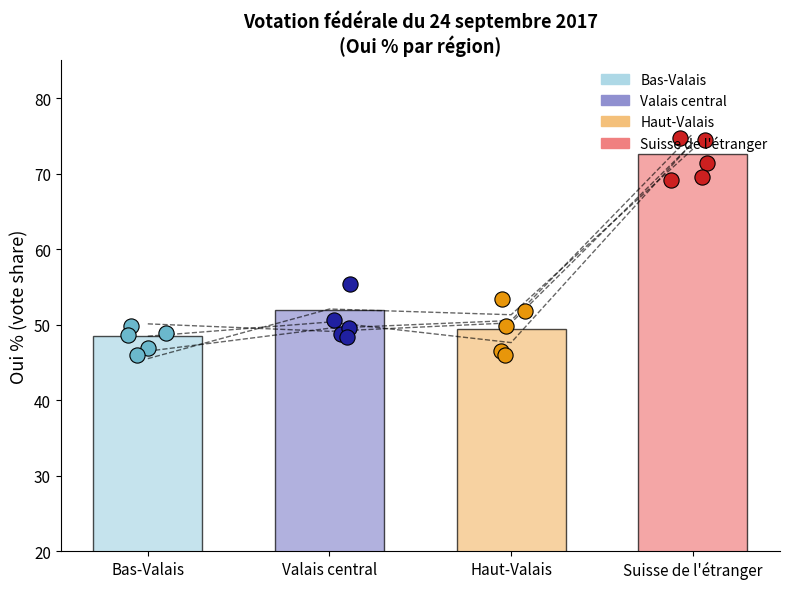

Between Haut-Valais and Bas-Valais, which is larger?

Haut-Valais